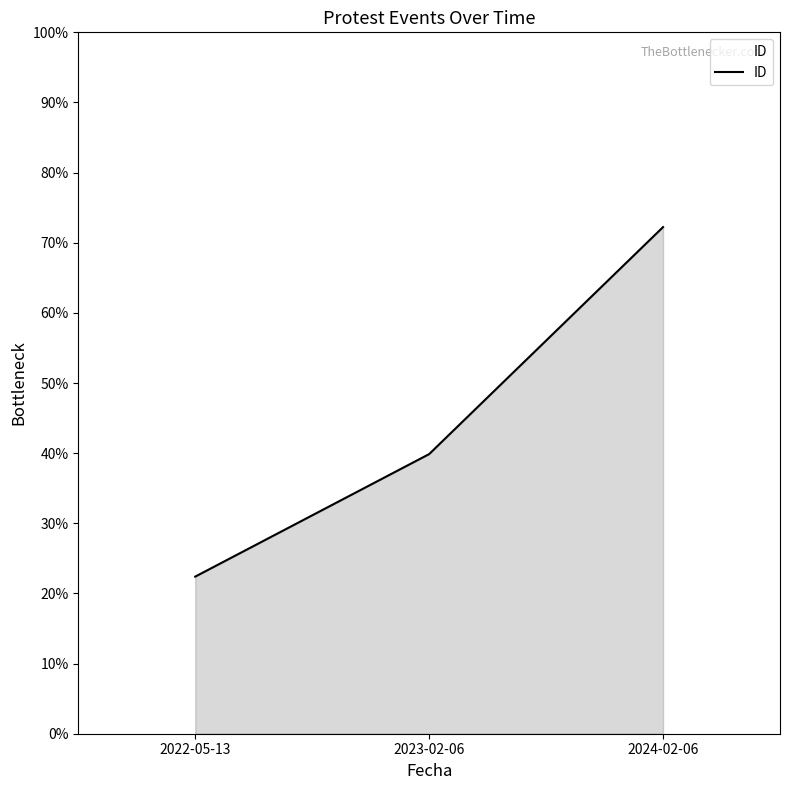

Rank the categories by value from lowest to highest.

2022-05-13, 2023-02-06, 2024-02-06